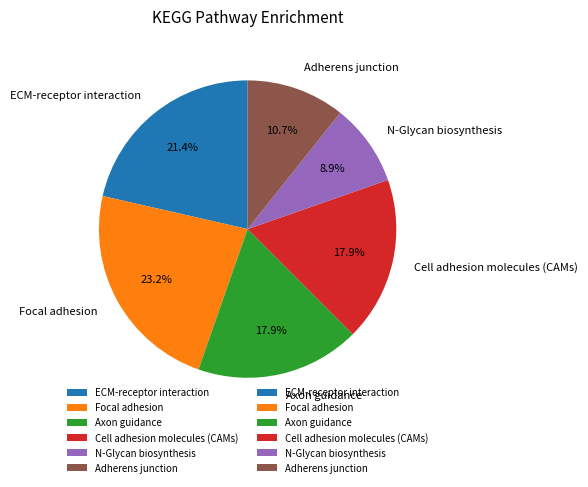

Which slice is the largest?

Focal adhesion